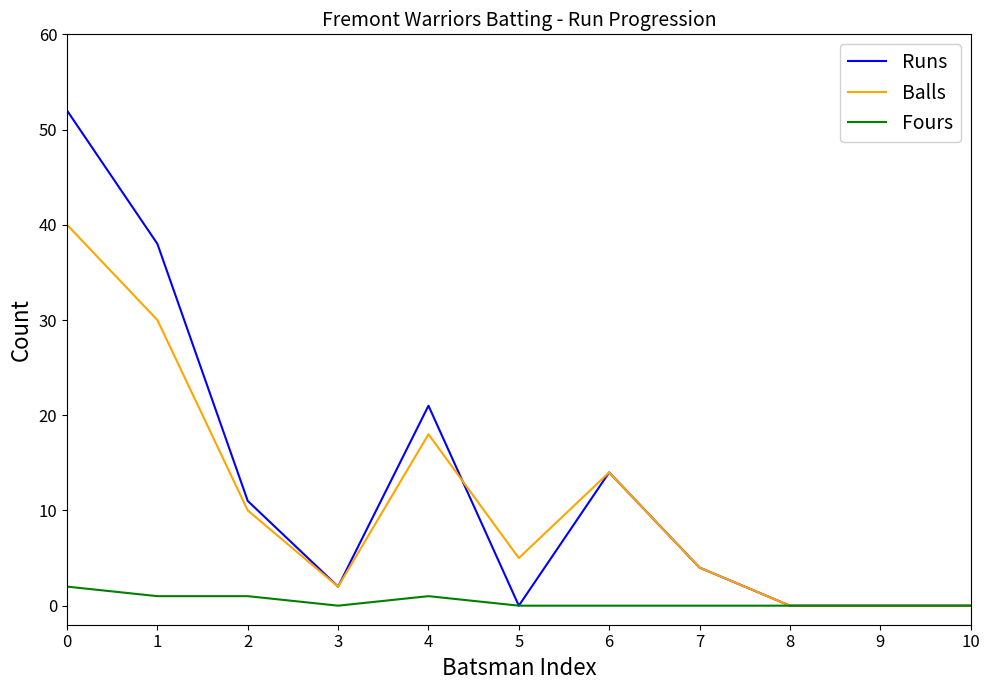

List the series in order of their peak value, lowest first.

Fours, Balls, Runs